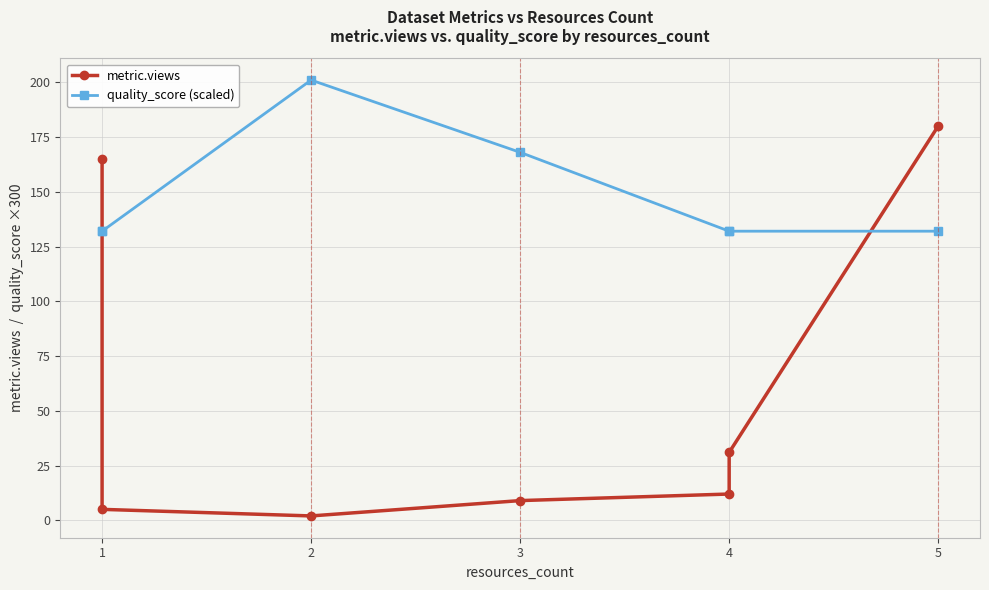

What is the lowest value of the quality_score (scaled) series?

132.0